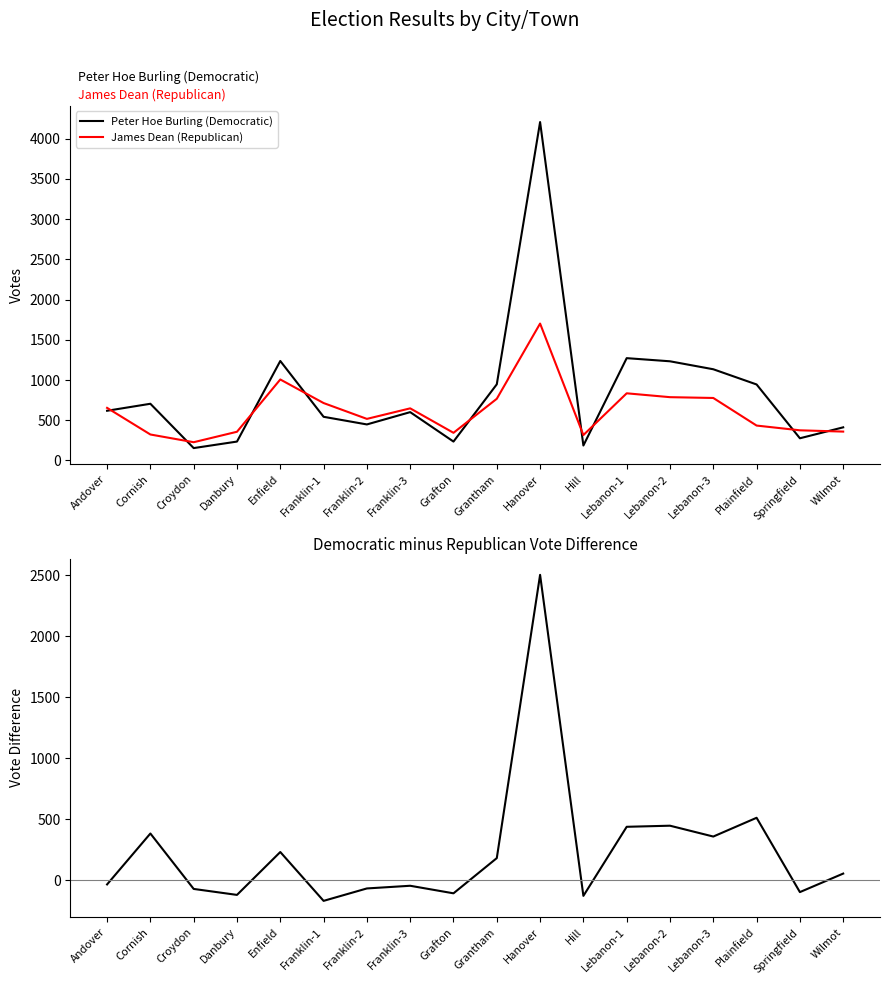

True or false: Burling minus Dean and James Dean (Republican) intersect in this chart.

True